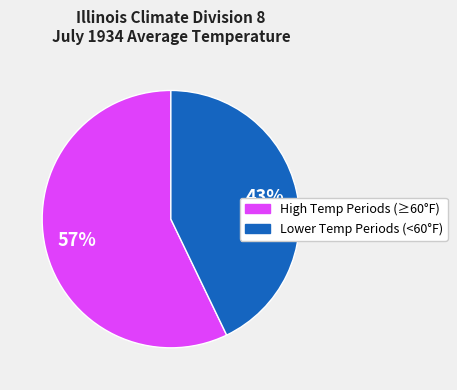

To the nearest percent, what is the difference between the largest and smallest slice percentages?

14%